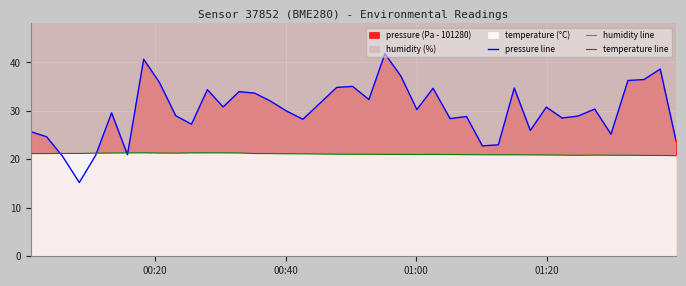

How many categories are shown in the chart?

40